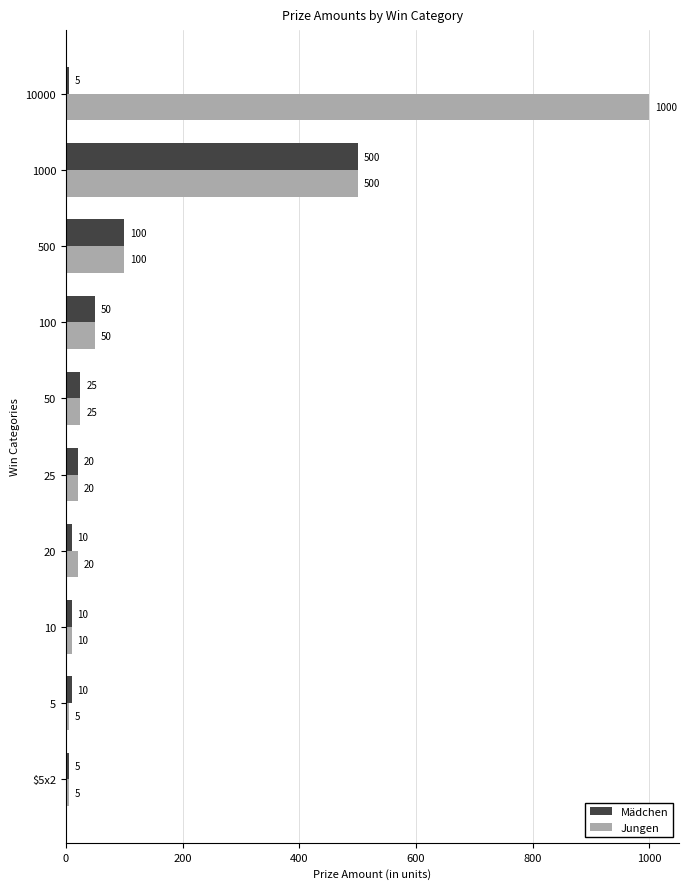

What is the maximum value for Mädchen?

500